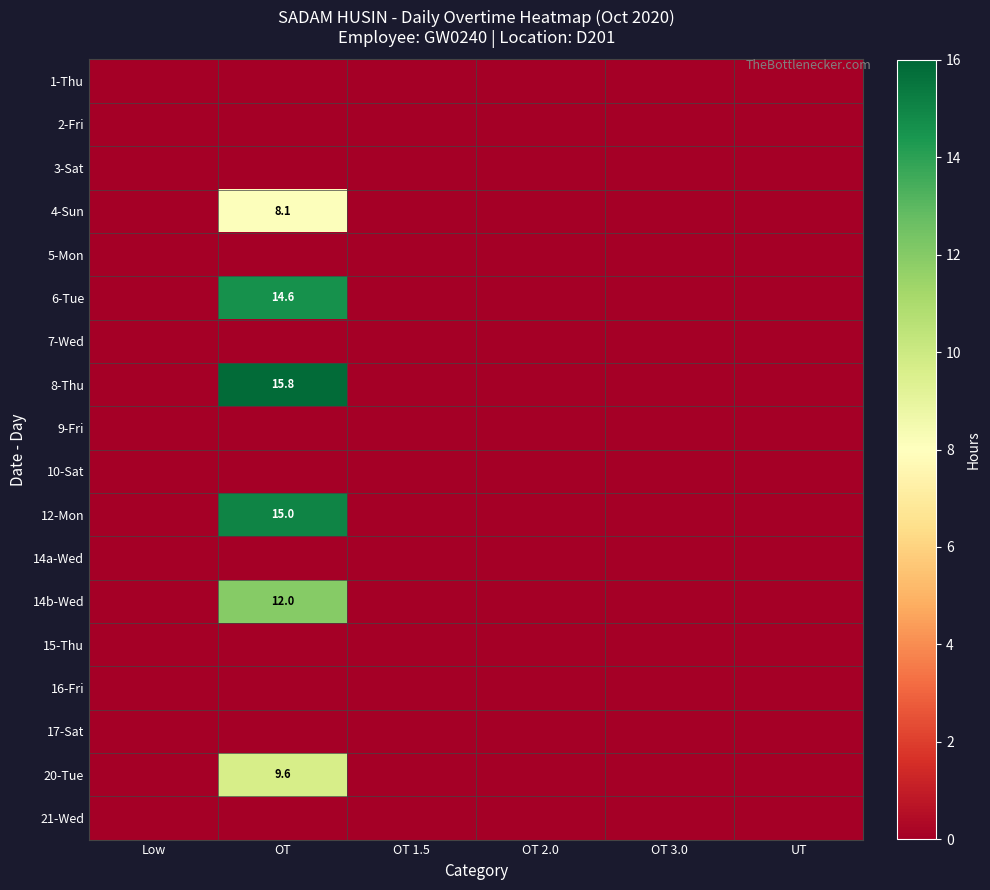

Which has a higher value, UT or OT 2.0?

UT